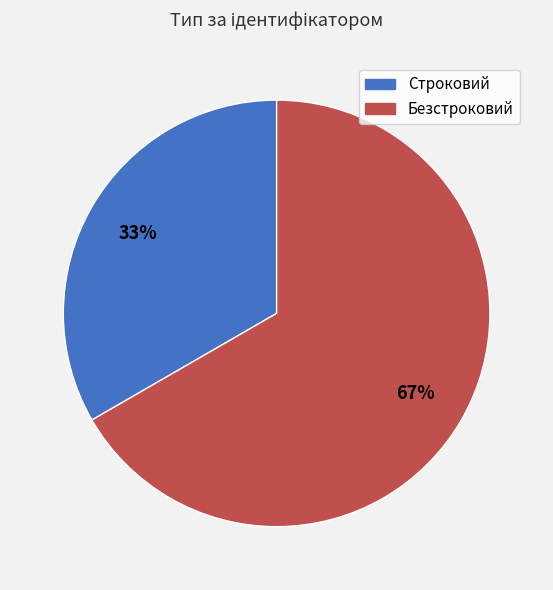

Count the number of slices in the pie.

2